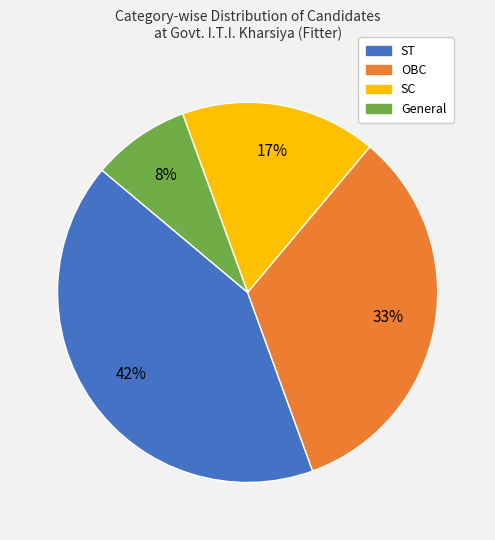

Combined, do General and OBC account for over 50%?

No